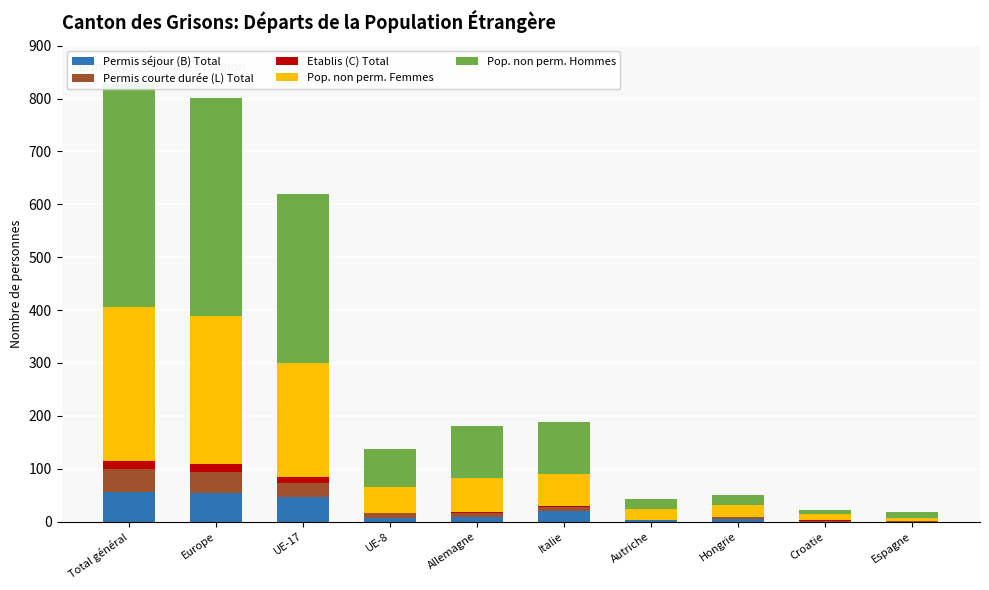

What is the maximum value shown in the chart?

423